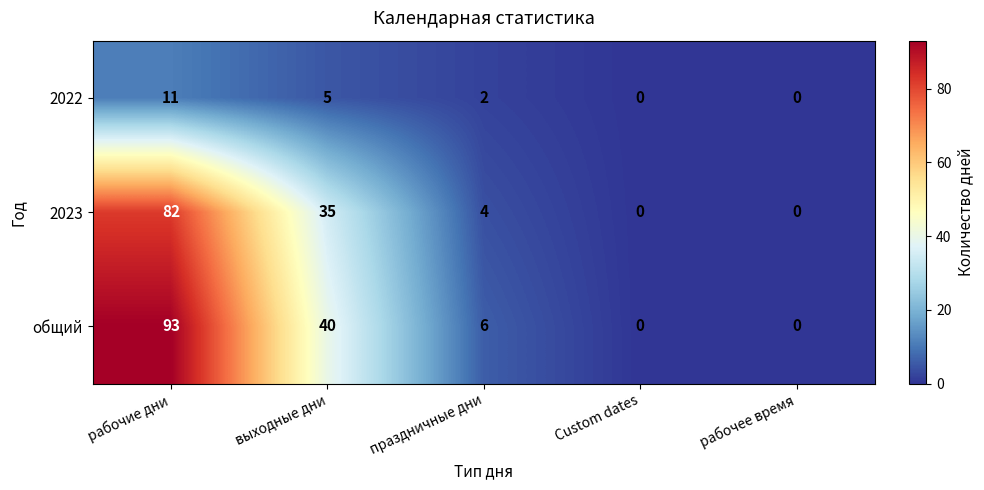

Reading left to right, transcribe all the data shown in this chart.

2022: 11	5	2	0	0
2023: 82	35	4	0	0
общий: 93	40	6	0	0